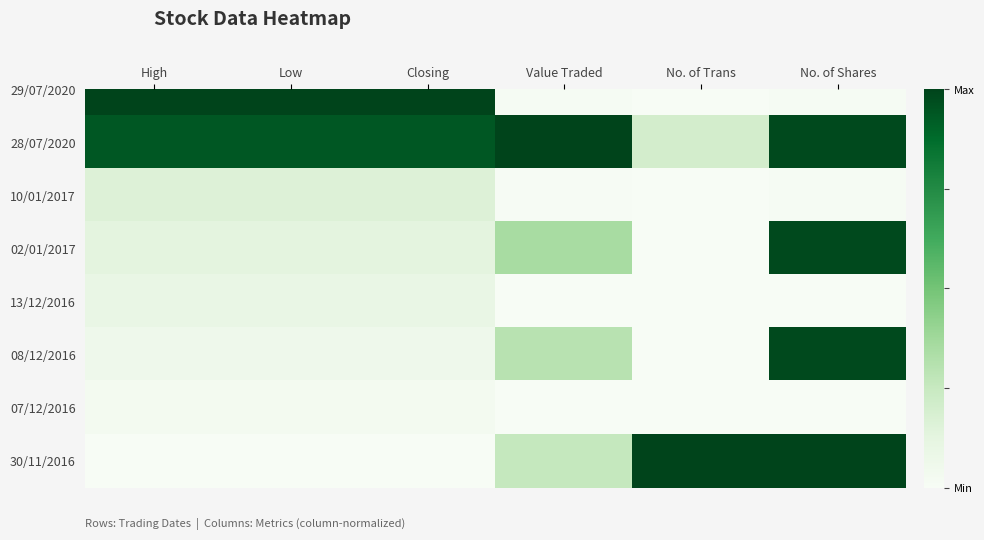

The value at Closing is -0.3. True or false?

False